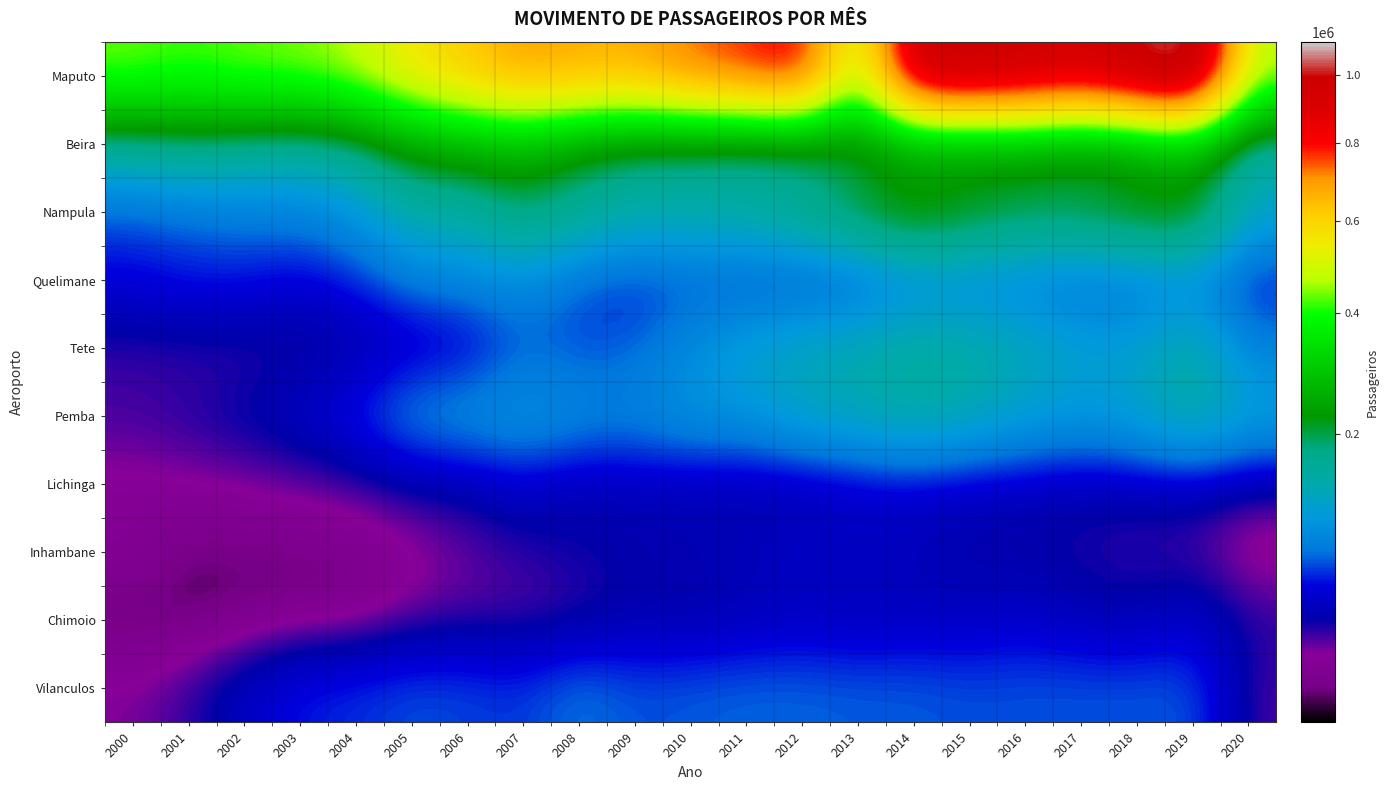

What is the total value across all series at 2007?

1538331